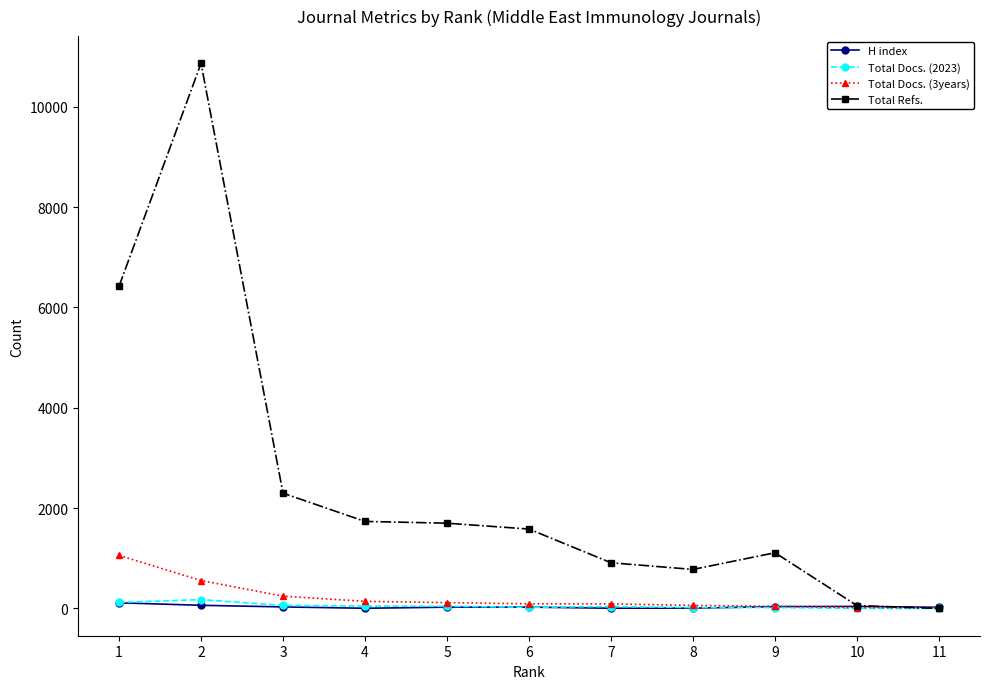

What is the difference between the maximum and minimum values in the Total Docs. (2023) series?

177